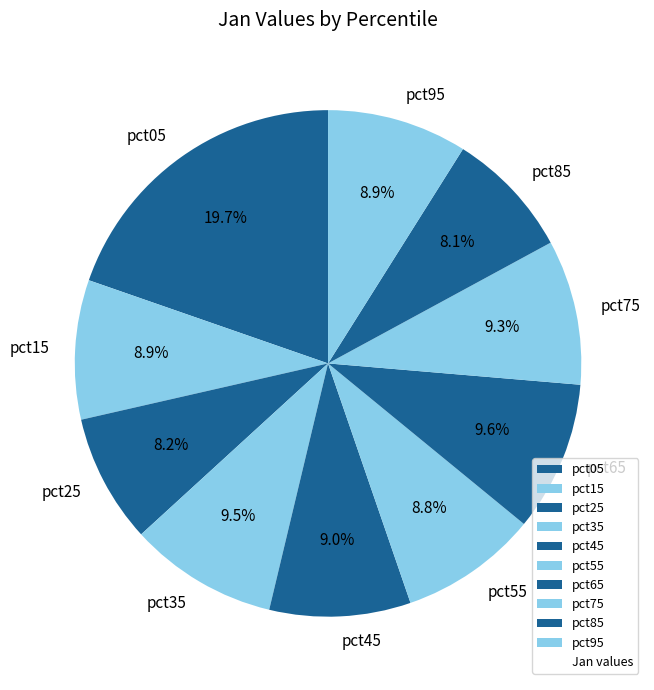

What is the largest slice in the pie chart?

pct05